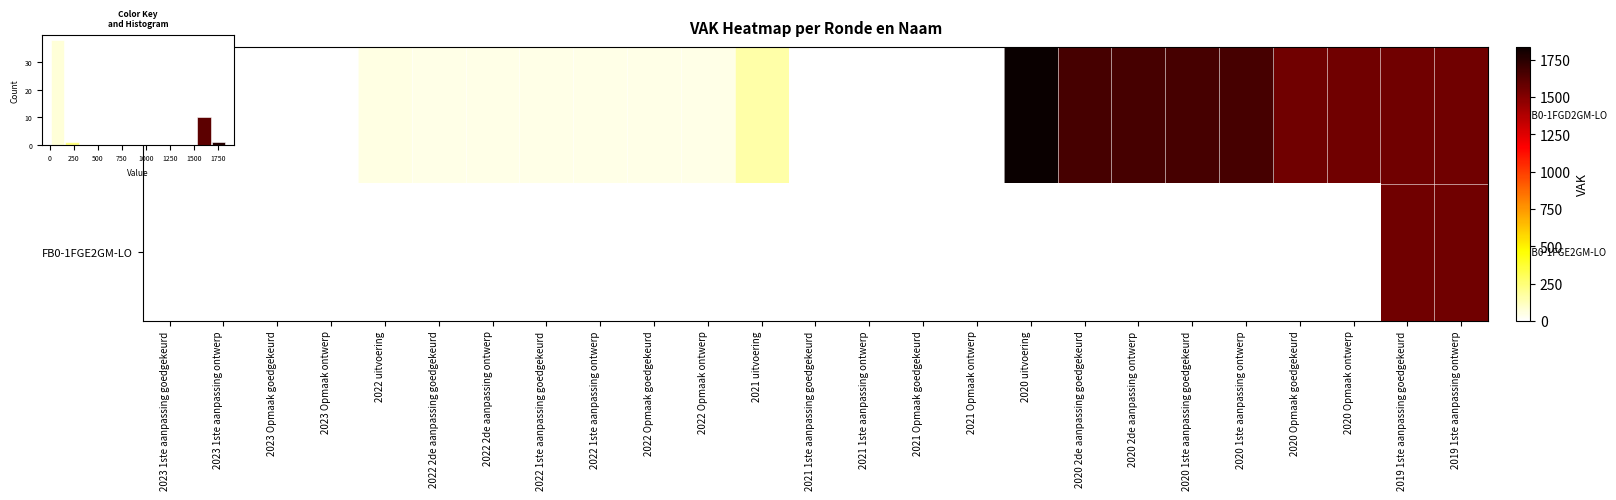

What is the sum of all FB0-1FGE2GM-LO values?

3098